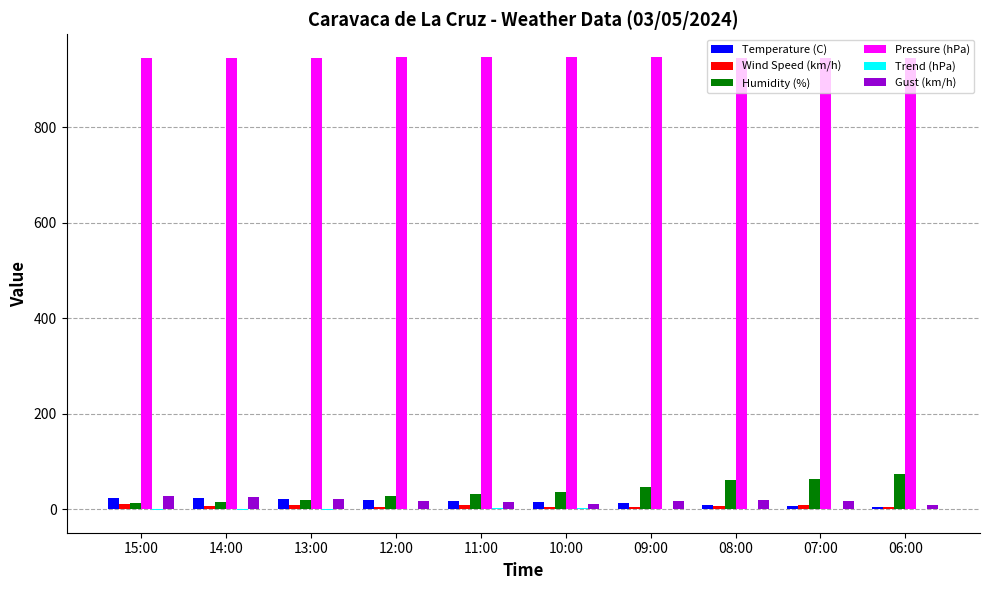

True or false: Pressure (hPa) has a value of 946.6 at 10:00.

True